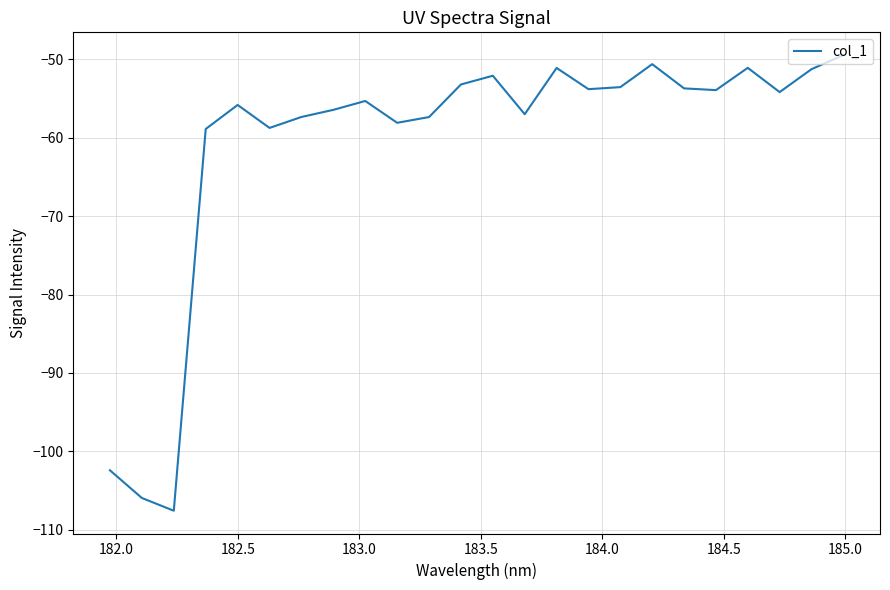

What is the difference between the maximum and minimum values?

58.1